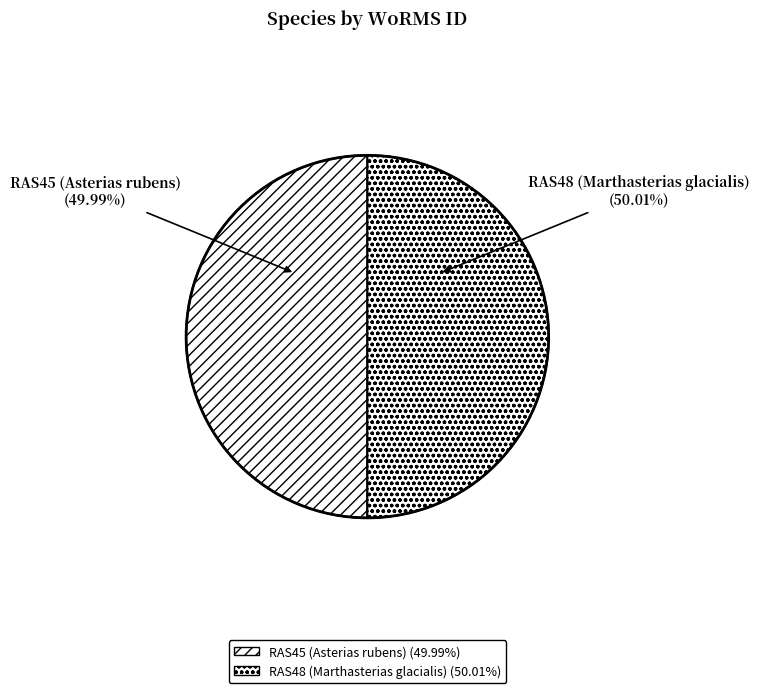

Is there any slice that represents more than half of the pie?

Yes